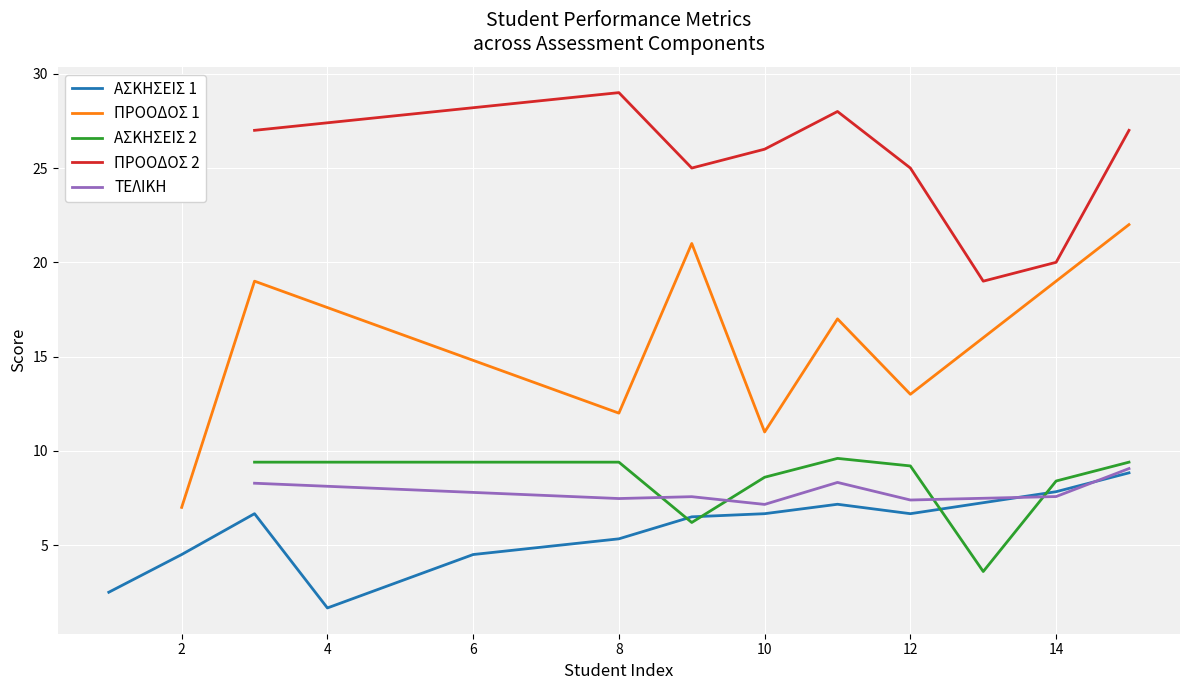

Does the chart display data point markers on the line(s)?

No